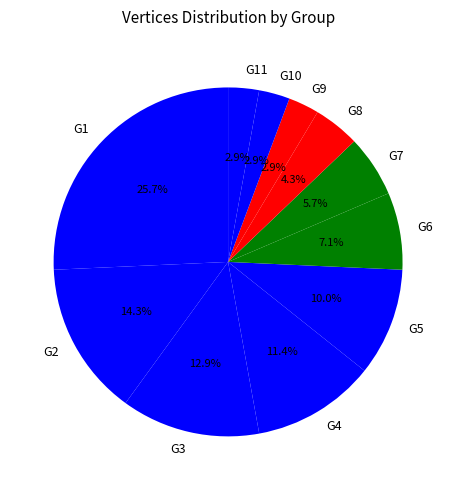

Which has a higher value, G4 or G5?

G4